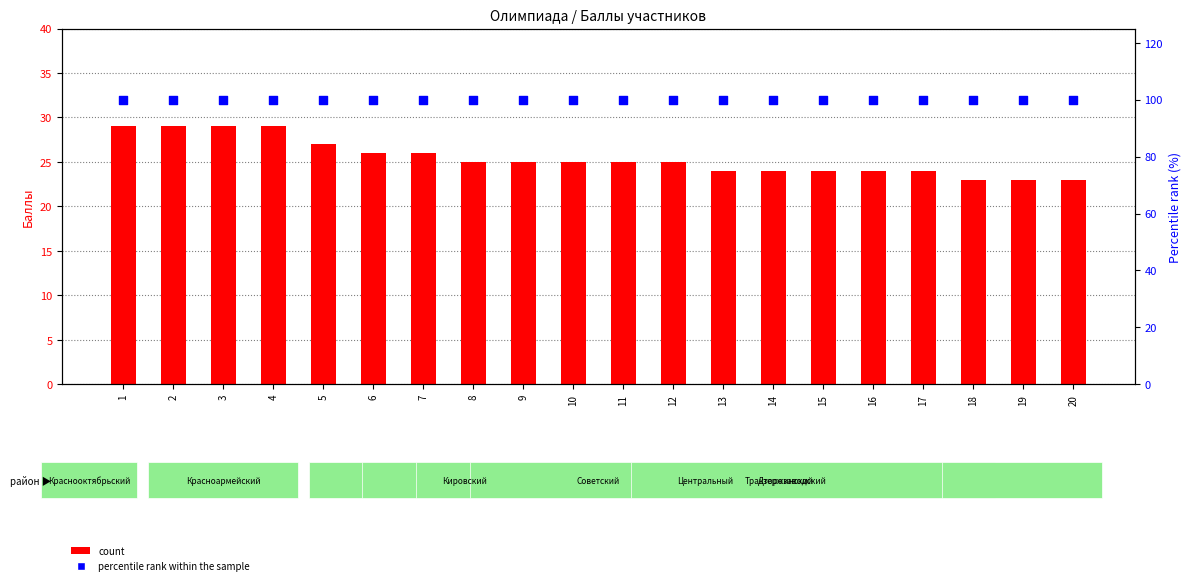

What are all the series names shown in the legend?

count, percentile rank within the sample